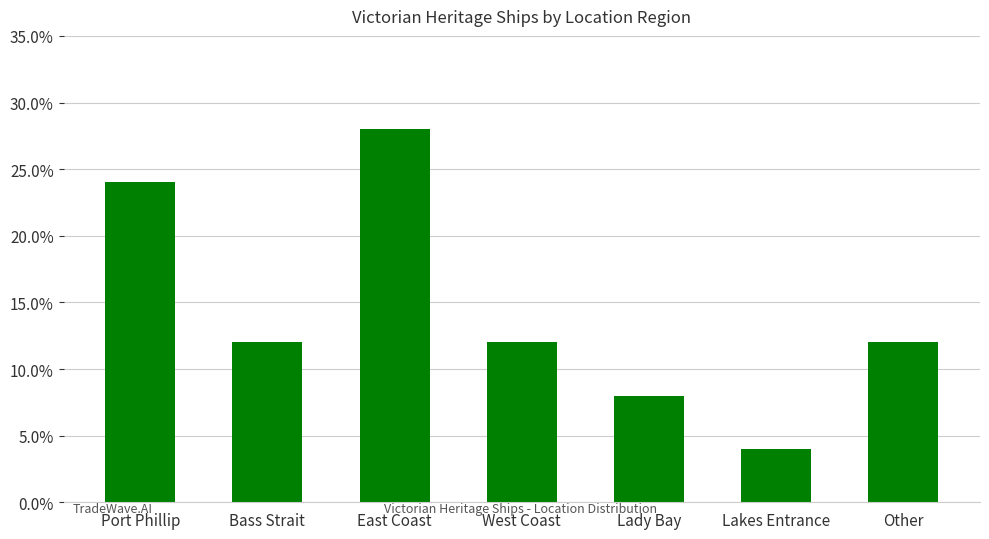

List the labels in order of value, smallest first.

Lakes Entrance, Lady Bay, Bass Strait, West Coast, Other, Port Phillip, East Coast